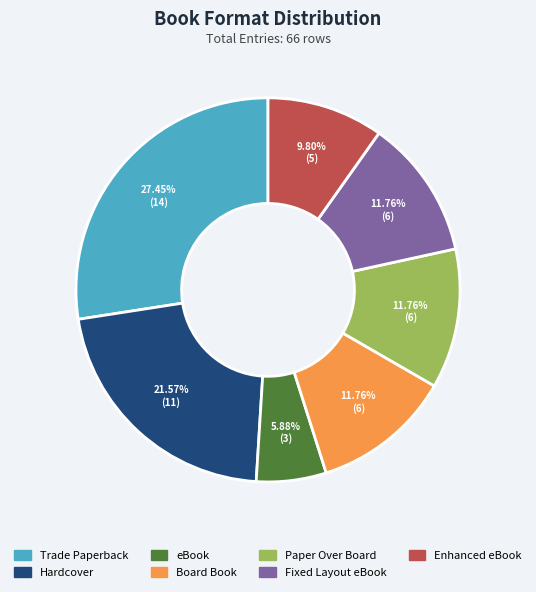

Combined, what portion of the pie is Board Book and Enhanced eBook?

21.6%